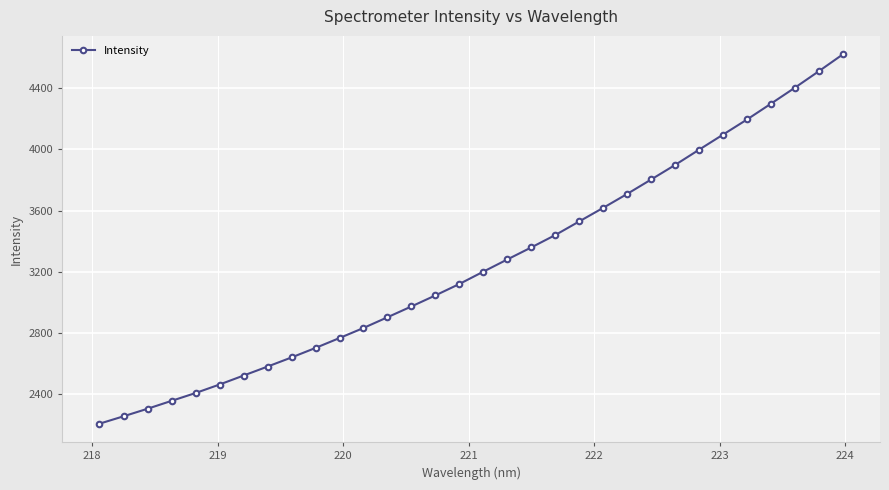

What is the greatest value displayed?

4620.0